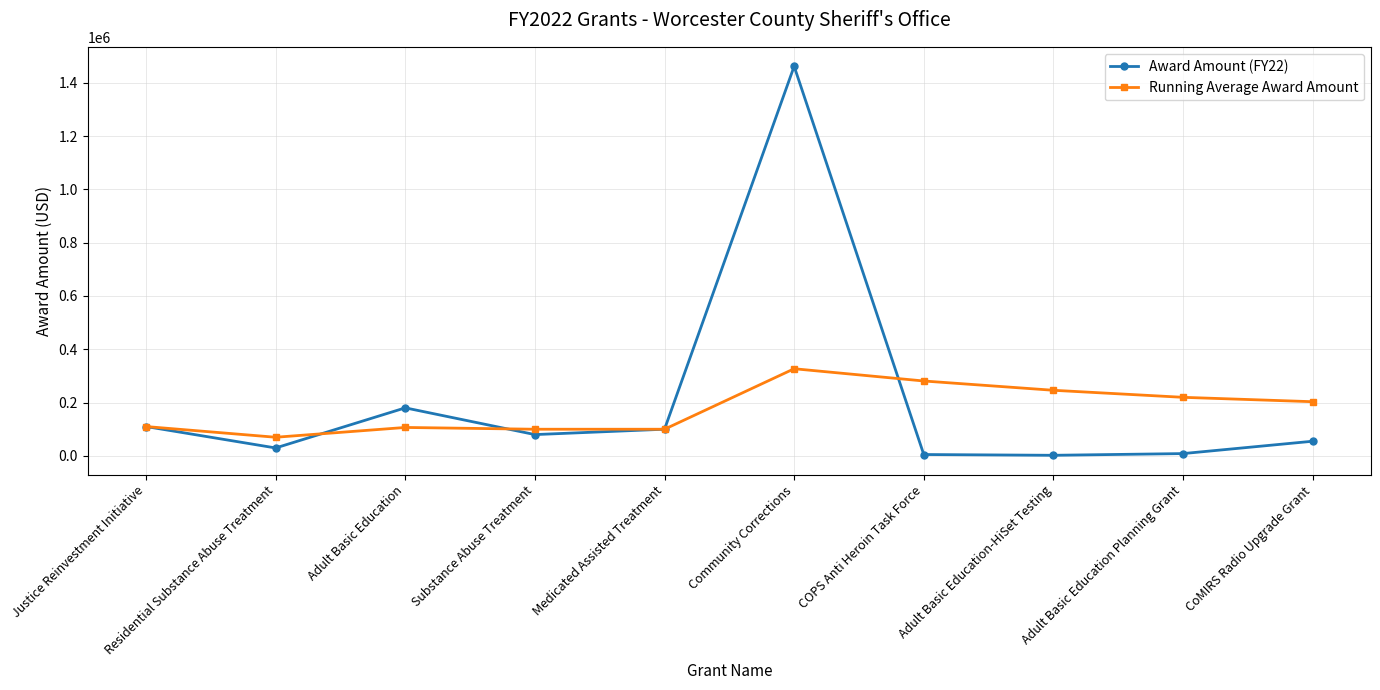

Where is the first local maximum for Award Amount (FY22)?

Adult Basic Education